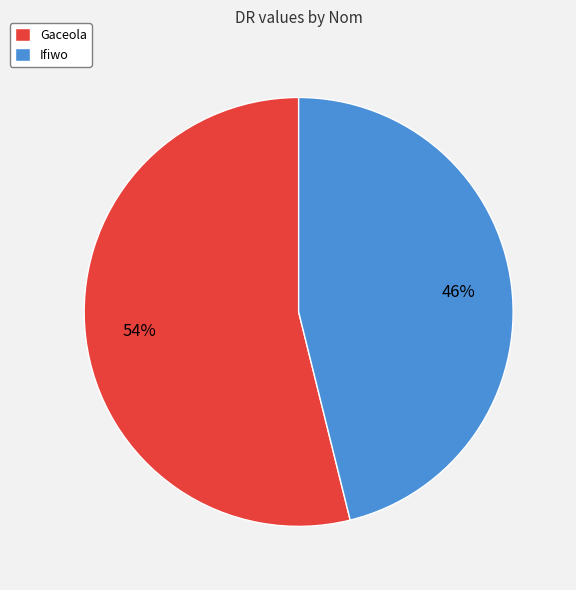

Which has a higher value, Ifiwo or Gaceola?

Gaceola